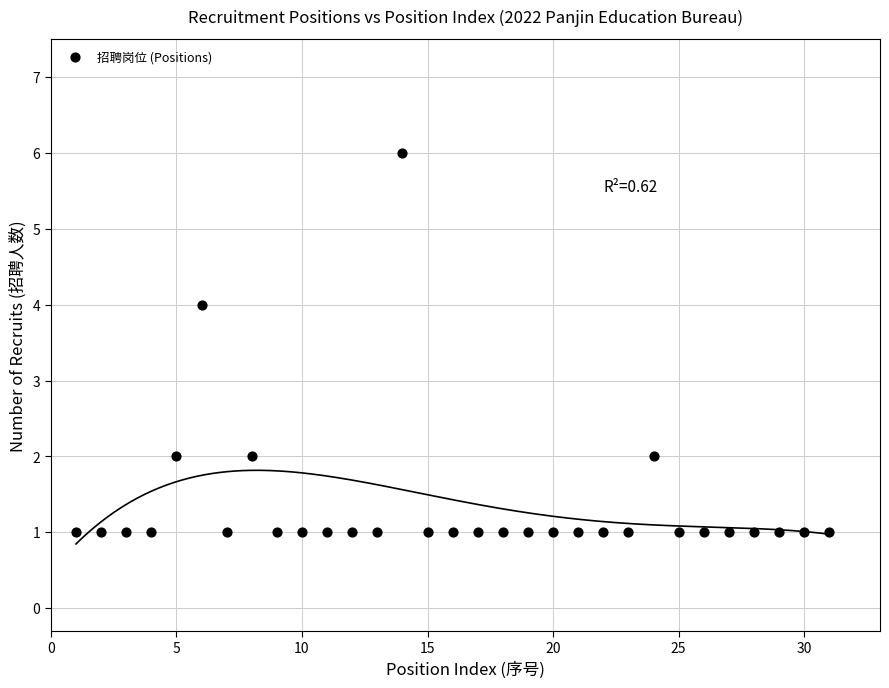

What is the range of X values (max minus min)?

30